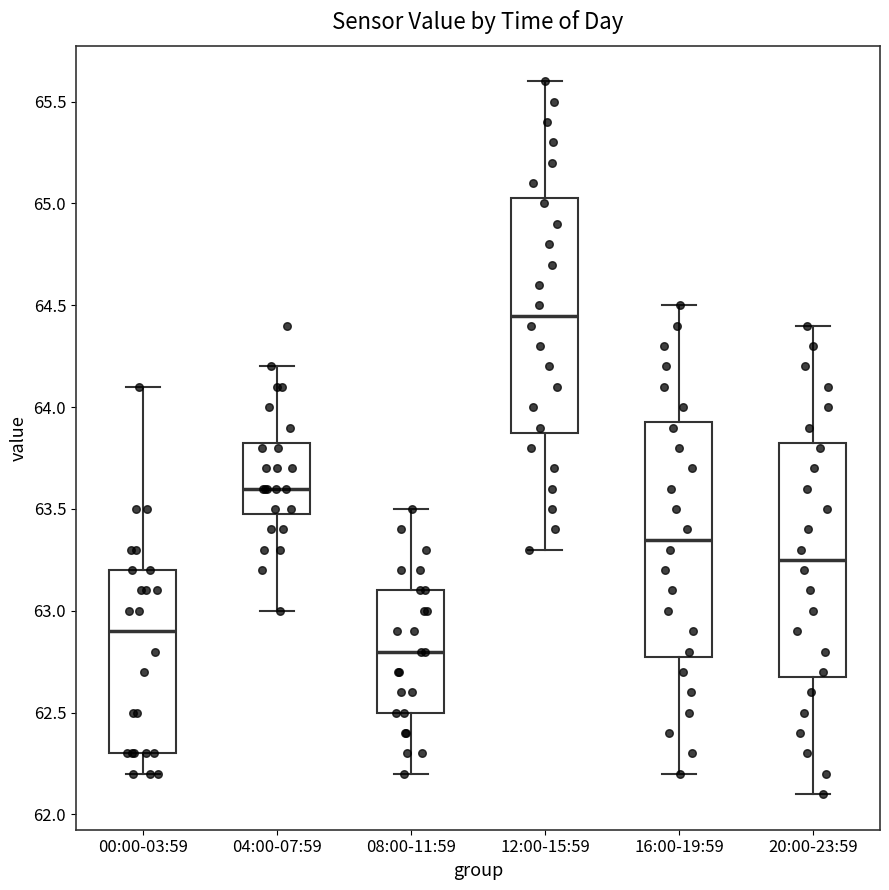

Reading left to right, transcribe this box plot: for each box, give where its median line is, the range the box spans, and where its two whiskers end, as read against the y-axis. The values are not printed on the chart, so give them approximately, as read against the axis.

00:00-03:59: median 62.90, box 62.30 to 63.20, whiskers 62.20 to 64.10
04:00-07:59: median 63.60, box 63.50 to 63.85, whiskers 63.00 to 64.20
08:00-11:59: median 62.80, box 62.50 to 63.10, whiskers 62.20 to 63.50
12:00-15:59: median 64.45, box 63.90 to 65.05, whiskers 63.30 to 65.60
16:00-19:59: median 63.35, box 62.80 to 63.95, whiskers 62.20 to 64.50
20:00-23:59: median 63.25, box 62.70 to 63.85, whiskers 62.10 to 64.40